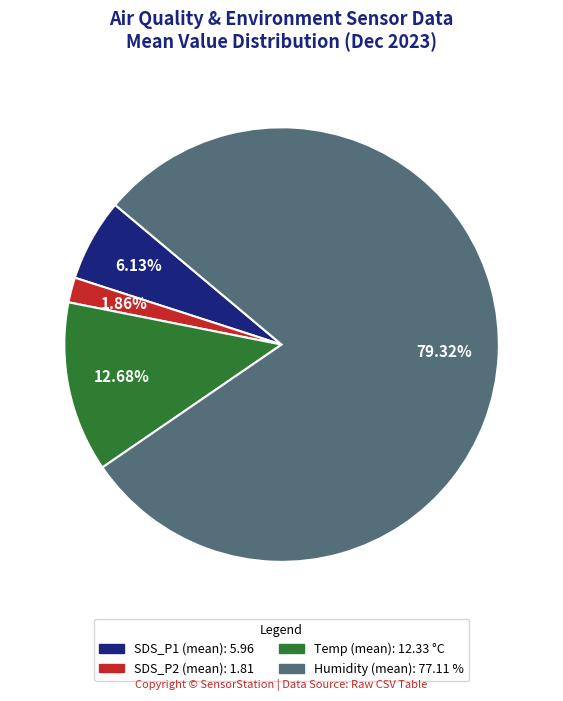

Do SDS_P1 (mean) and SDS_P2 (mean) together represent more than half of the pie?

No